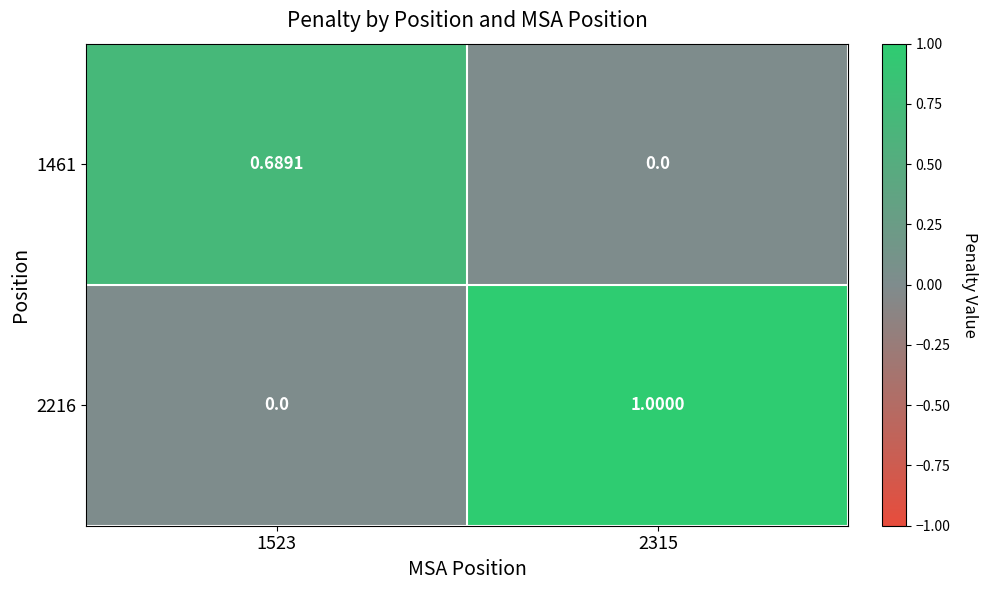

List the series in order of their overall mean, lowest first.

1461, 2216